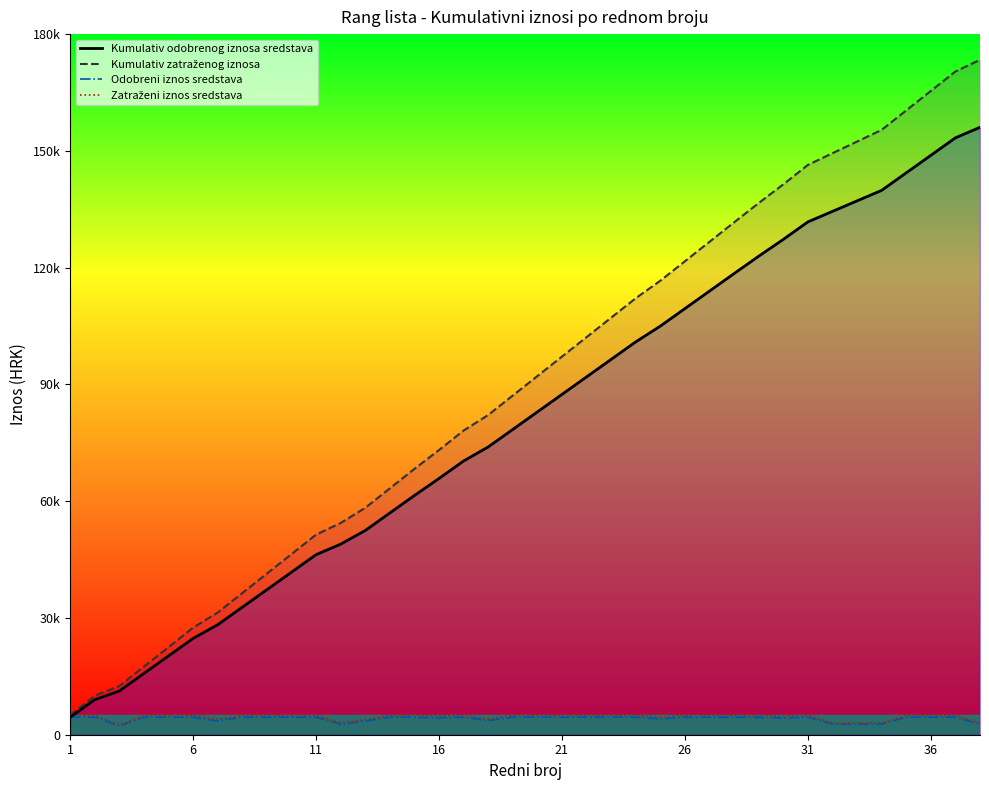

Rank the series by their maximum value, from lowest to highest.

Odobreni iznos sredstava, Zatraženi iznos sredstava, Kumulativ odobrenog iznosa sredstava, Kumulativ zatraženog iznosa